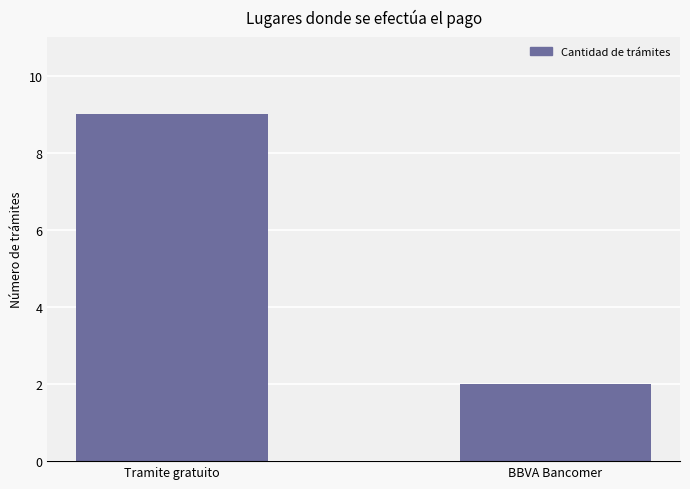

How many series are shown in this chart?

1